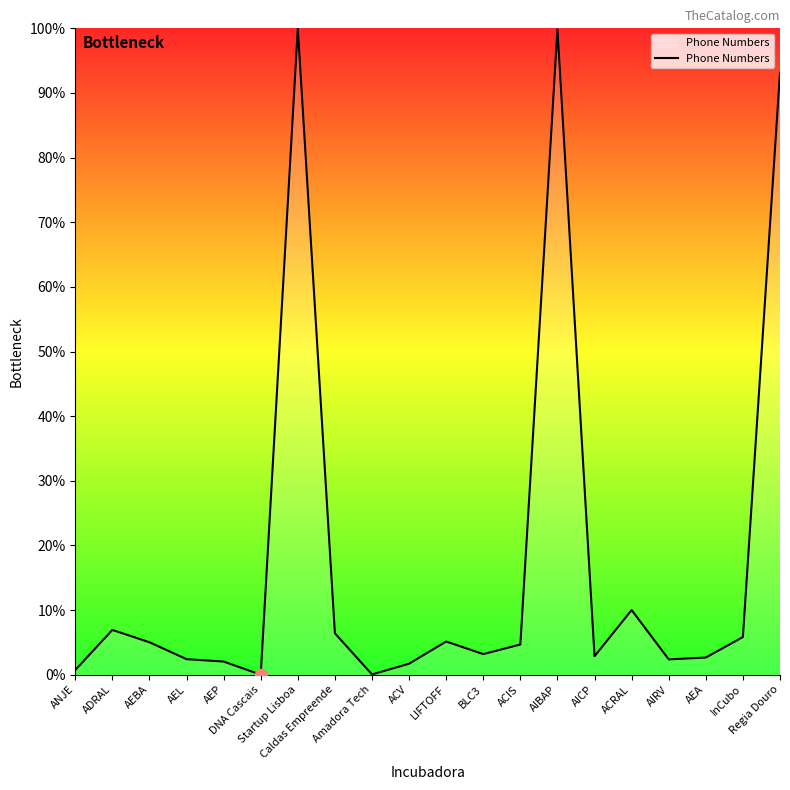

Which has a higher value, Regia Douro or Caldas Empreende?

Regia Douro